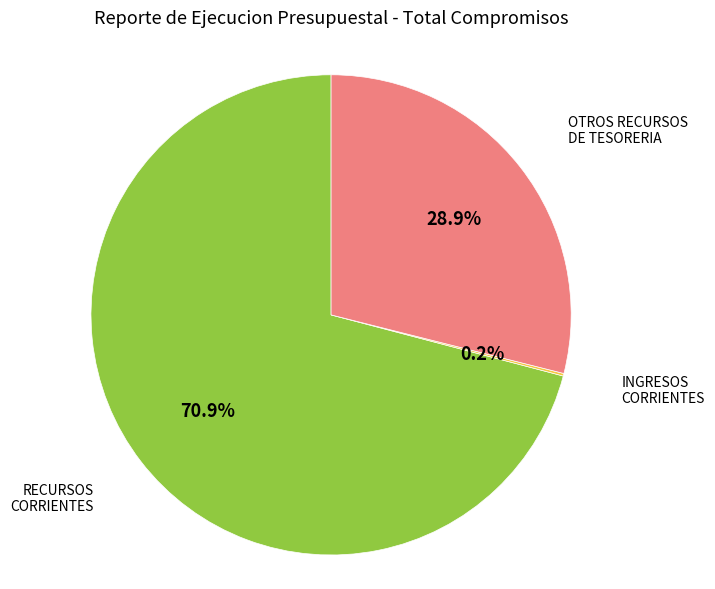

Is there a majority slice in this chart?

Yes